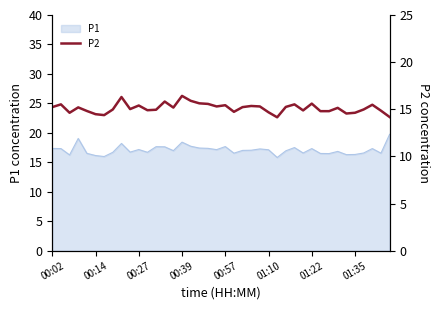

What is the greatest value displayed?

16.4